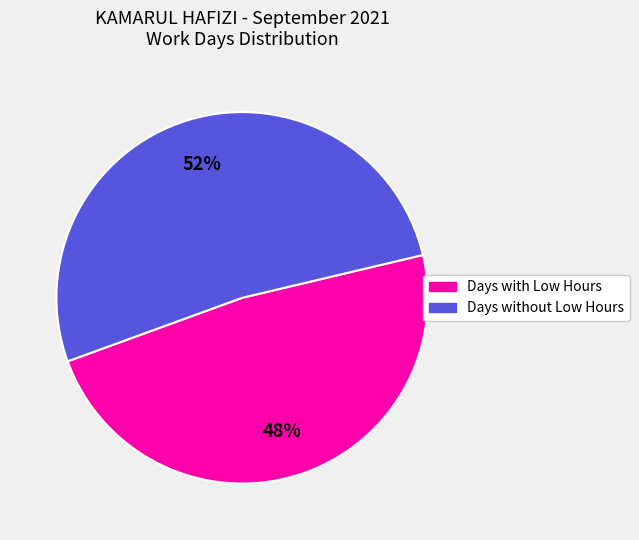

Is there a majority slice in this chart?

Yes